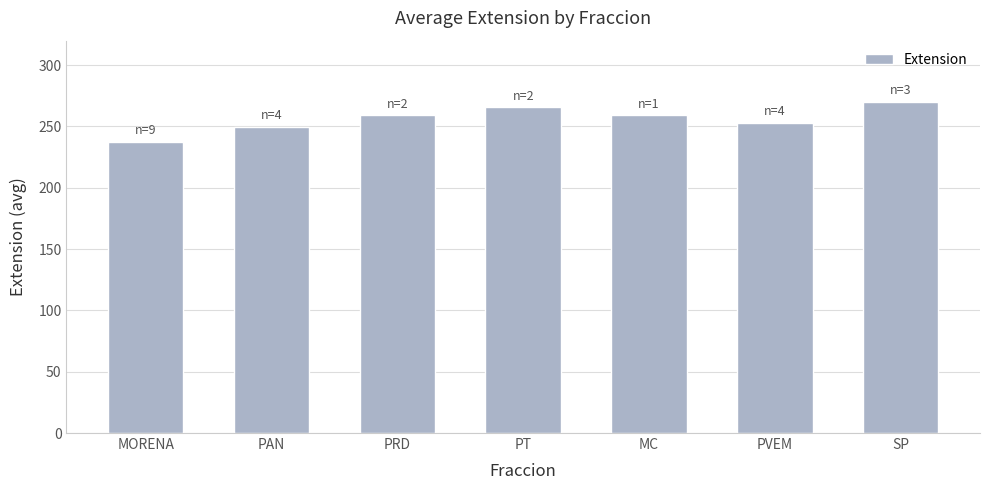

What is the label of the 3rd bar from the left?

PRD